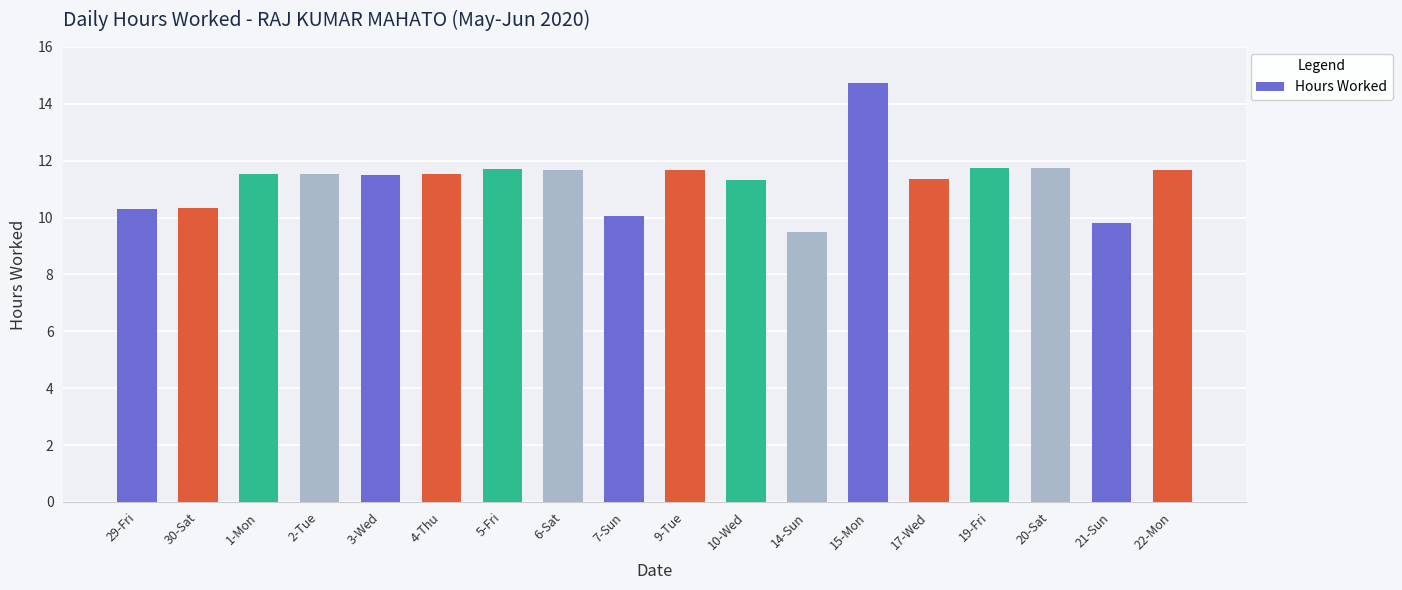

What position from the right is 20-Sat?

3